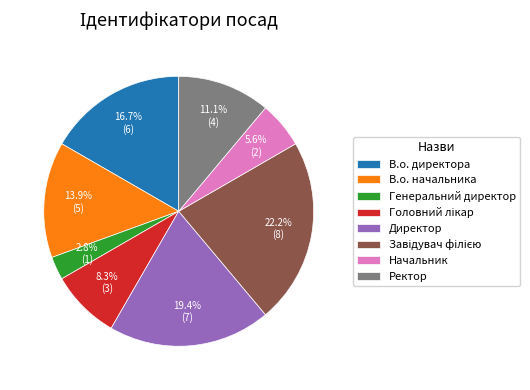

What is the total percentage of Директор and Генеральний директор?

22.2%